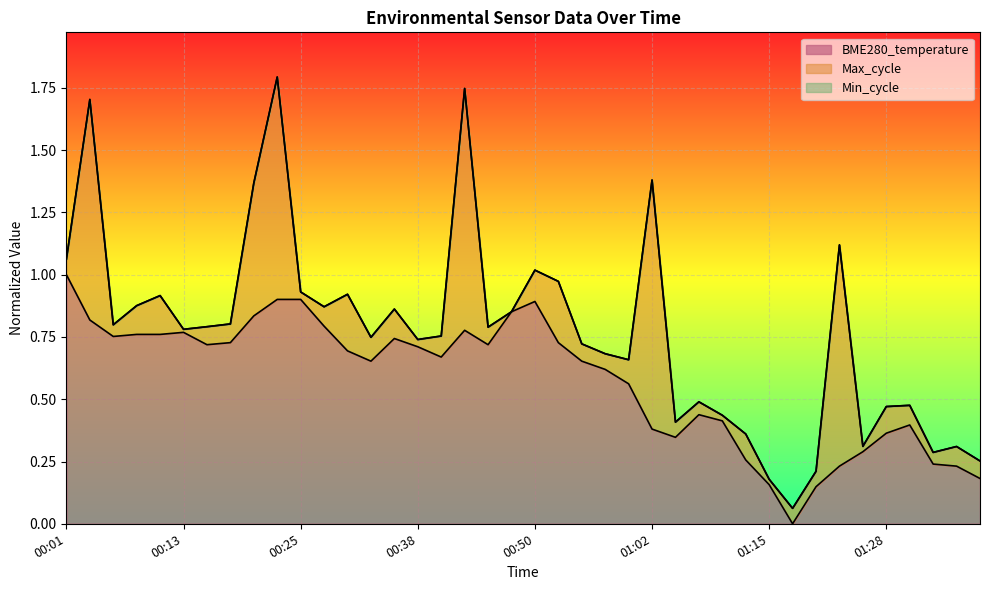

What is the difference between the second highest and second lowest values?

0.8